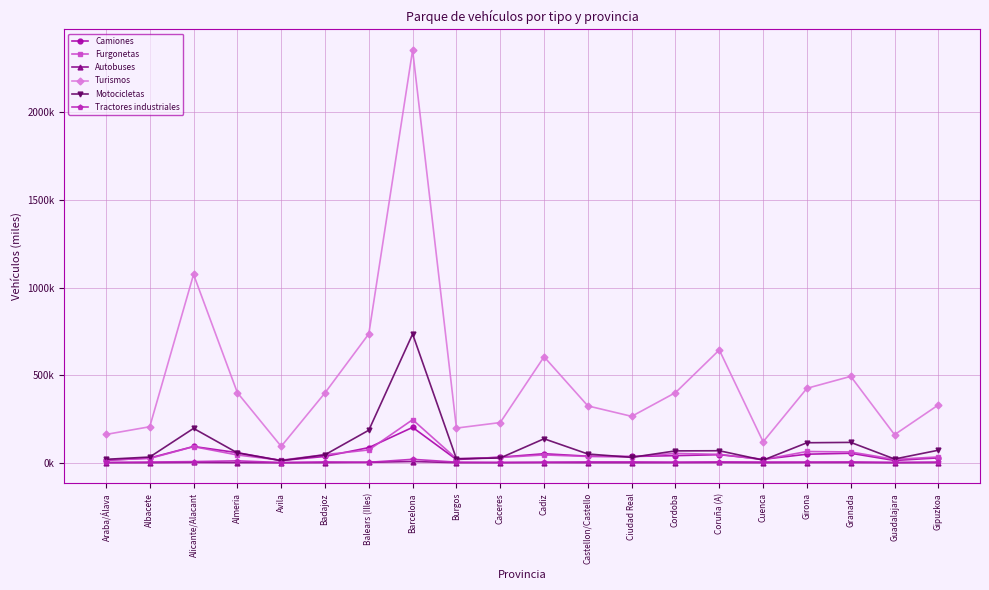

Reading right to left, what are all the values shown in this chart?

Camiones: Gipuzkoa=27.8	Guadalajara=12.8	Granada=54.1	Girona=48.8	Cuenca=19.5	Coruña (A)=46.0	Cordoba=40.5	Ciudad Real=35.6	Castellon/Castello=37.3	Cadiz=51.4	Caceres=31.8	Burgos=18.2	Barcelona=201.9	Balears (Illes)=86.5	Badajoz=36.0	Avila=12.5	Almeria=57.5	Alicante/Alacant=92.8	Albacete=27.2	Araba/Álava=13.2
Furgonetas: Gipuzkoa=33.1	Guadalajara=19.3	Granada=61.5	Girona=64.1	Cuenca=17.9	Coruña (A)=47.9	Cordoba=53.2	Ciudad Real=34.3	Castellon/Castello=35.9	Cadiz=44.4	Caceres=30.0	Burgos=23.1	Barcelona=245.8	Balears (Illes)=73.0	Badajoz=46.3	Avila=14.3	Almeria=44.2	Alicante/Alacant=92.0	Albacete=24.3	Araba/Álava=15.9
Autobuses: Gipuzkoa=1.0	Guadalajara=0.2	Granada=1.3	Girona=1.1	Cuenca=0.3	Coruña (A)=1.3	Cordoba=0.7	Ciudad Real=0.5	Castellon/Castello=0.6	Cadiz=1.1	Caceres=0.6	Burgos=0.5	Barcelona=6.9	Balears (Illes)=2.4	Badajoz=0.8	Avila=0.1	Almeria=0.9	Alicante/Alacant=1.8	Albacete=0.5	Araba/Álava=0.5
Turismos: Gipuzkoa=330.1	Guadalajara=160.1	Granada=493.3	Girona=425.0	Cuenca=119.4	Coruña (A)=644.0	Cordoba=400.4	Ciudad Real=264.9	Castellon/Castello=324.5	Cadiz=605.0	Caceres=229.4	Burgos=197.9	Barcelona=2356.3	Balears (Illes)=735.8	Badajoz=398.7	Avila=93.4	Almeria=400.1	Alicante/Alacant=1075.3	Albacete=205.5	Araba/Álava=161.5
Motocicletas: Gipuzkoa=71.5	Guadalajara=21.3	Granada=116.2	Girona=114.1	Cuenca=14.8	Coruña (A)=68.4	Cordoba=67.7	Ciudad Real=30.7	Castellon/Castello=49.9	Cadiz=136.8	Caceres=27.2	Burgos=22.4	Barcelona=735.0	Balears (Illes)=185.7	Badajoz=45.4	Avila=11.8	Almeria=56.2	Alicante/Alacant=196.1	Albacete=32.6	Araba/Álava=19.5
Tractores industriales: Gipuzkoa=3.9	Guadalajara=2.0	Granada=4.8	Girona=4.2	Cuenca=4.2	Coruña (A)=5.3	Cordoba=3.7	Ciudad Real=4.9	Castellon/Castello=5.0	Cadiz=3.3	Caceres=1.8	Burgos=3.3	Barcelona=19.6	Balears (Illes)=2.4	Badajoz=4.8	Avila=1.2	Almeria=10.8	Alicante/Alacant=6.4	Albacete=3.9	Araba/Álava=1.6